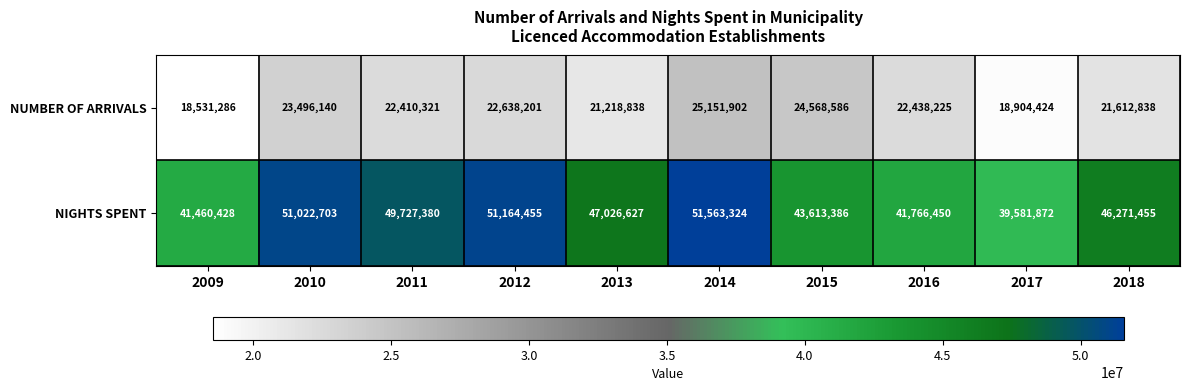

What is the difference between the NUMBER OF ARRIVALS values at 2014 and 2016?

2713677